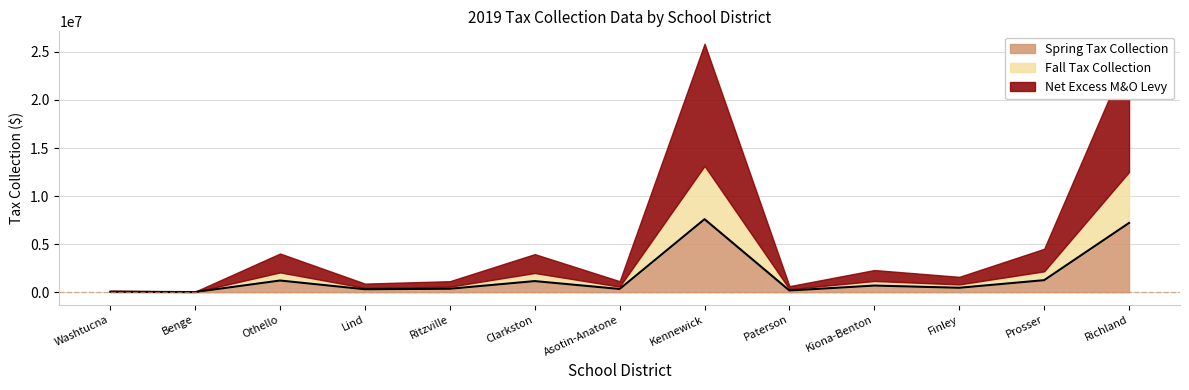

What is the difference between the second highest and minimum values in the Spring Tax Collection series?

7186193.1